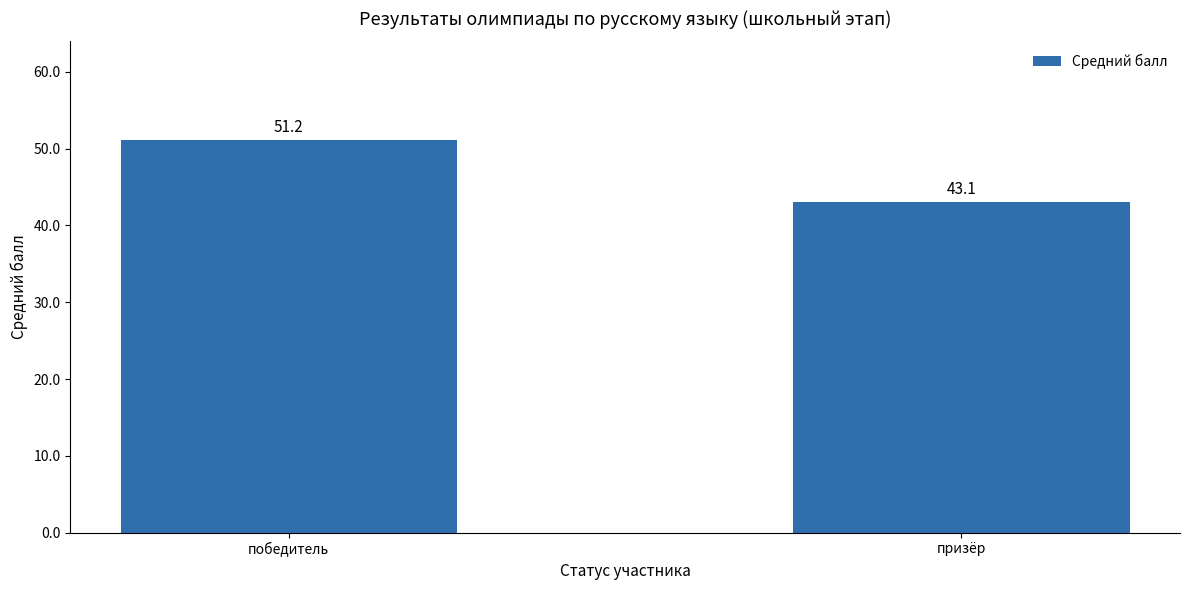

At which label does the data first exceed 51?

победитель